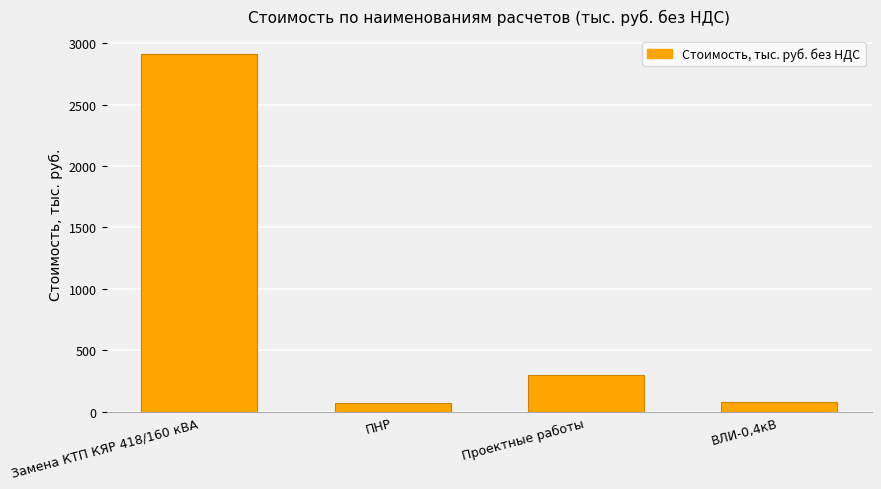

Which has a higher value, ПНР or Проектные работы?

Проектные работы